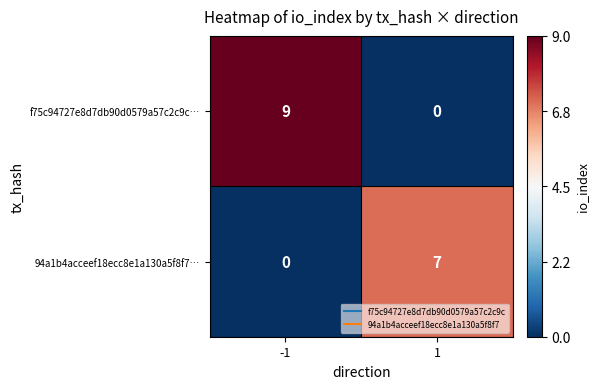

What is the total value across all series at -1?

9